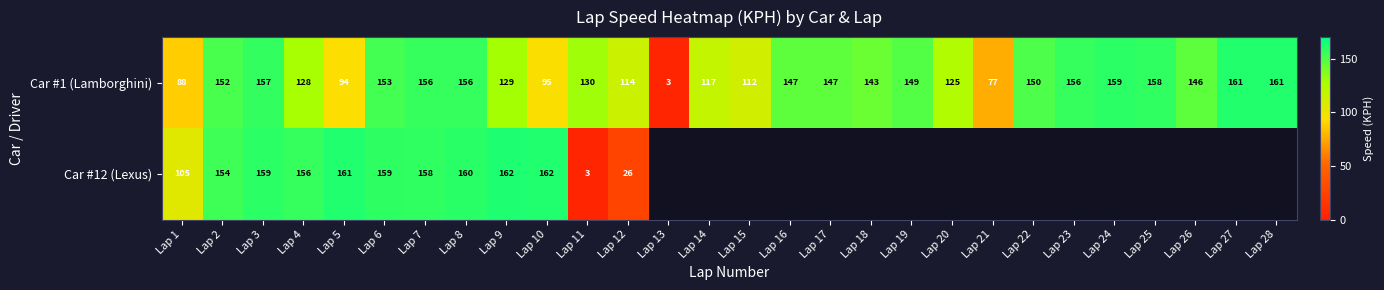

At Lap 1, list the series in order from largest to smallest.

Car #12 (Lexus), Car #1 (Lamborghini)